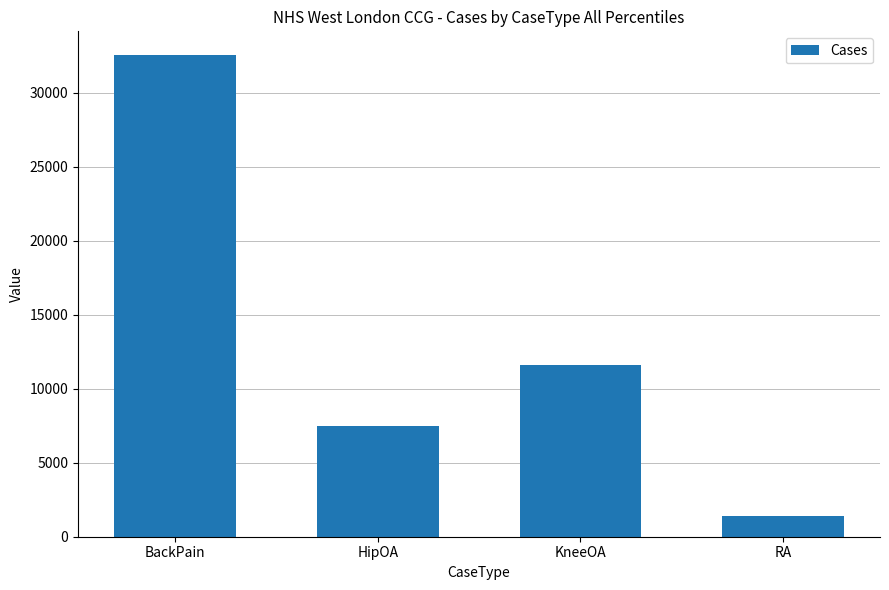

What is the label of the 2nd bar from the left?

HipOA